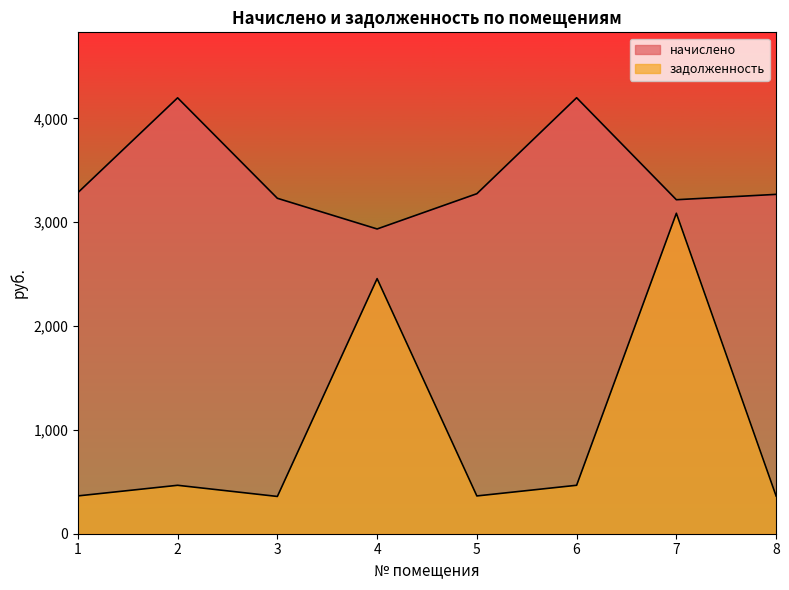

List the labels in order of задолженность value, smallest first.

3, 8, 5, 1, 2, 6, 4, 7